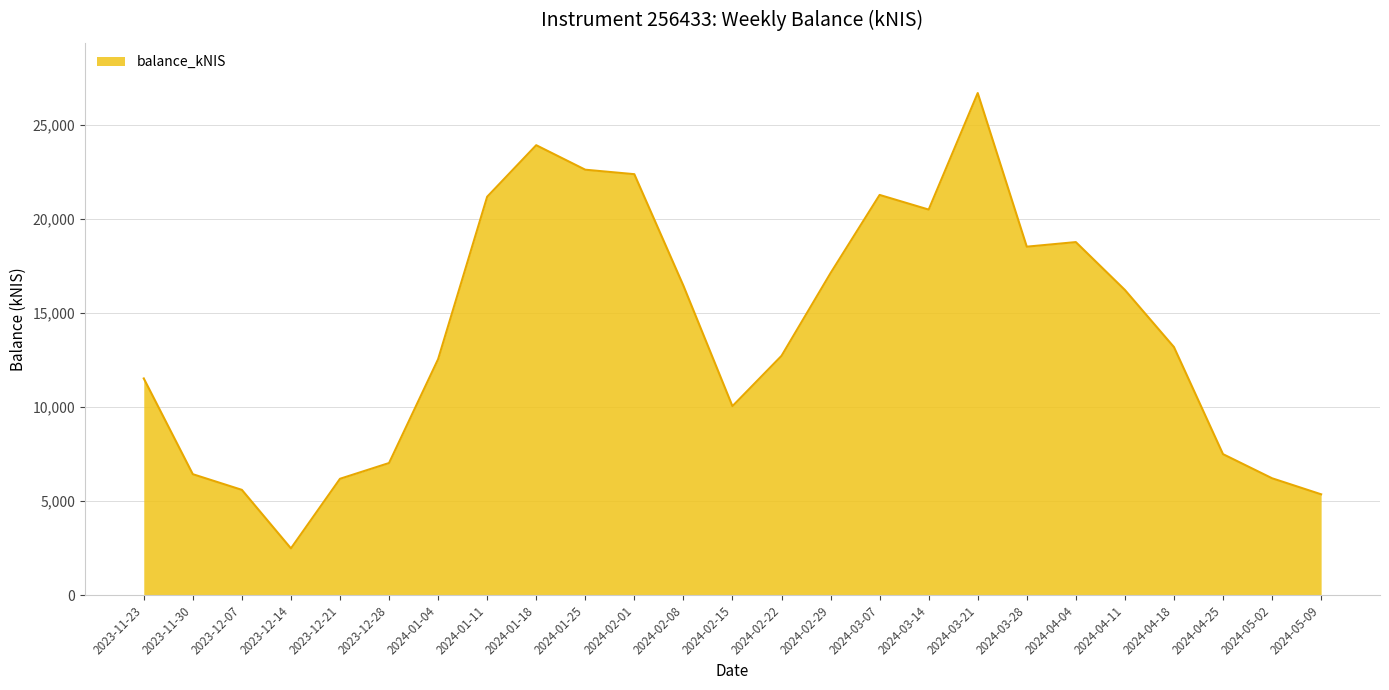

What position from the right is 2024-04-11?

5